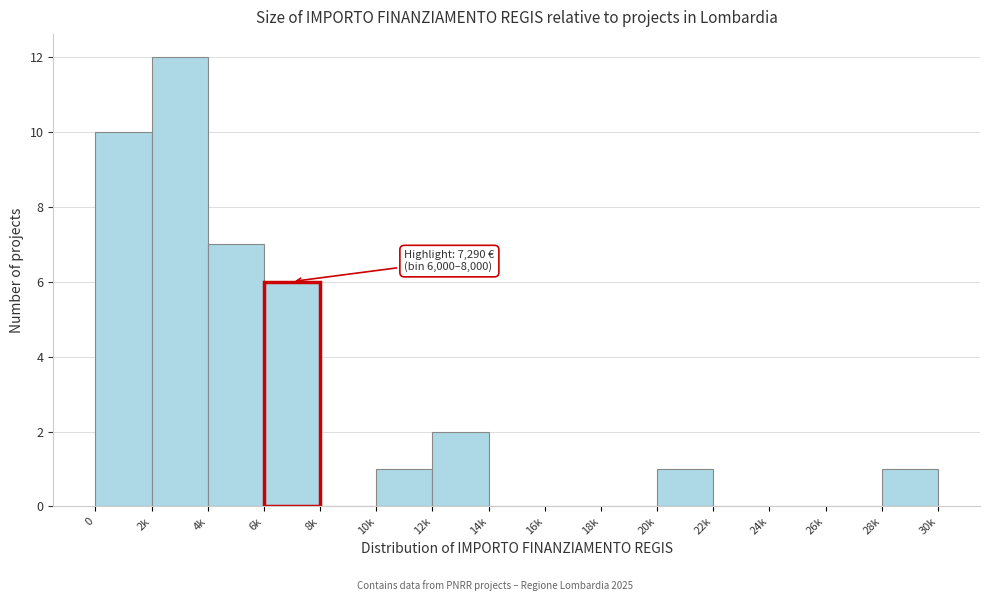

Reading left to right, list all the values displayed in this chart.

0=10	2k=12	4k=7	6k=6	8k=0	10k=1	12k=2	14k=0	16k=0	18k=0	20k=1	22k=0	24k=0	26k=0	28k=1